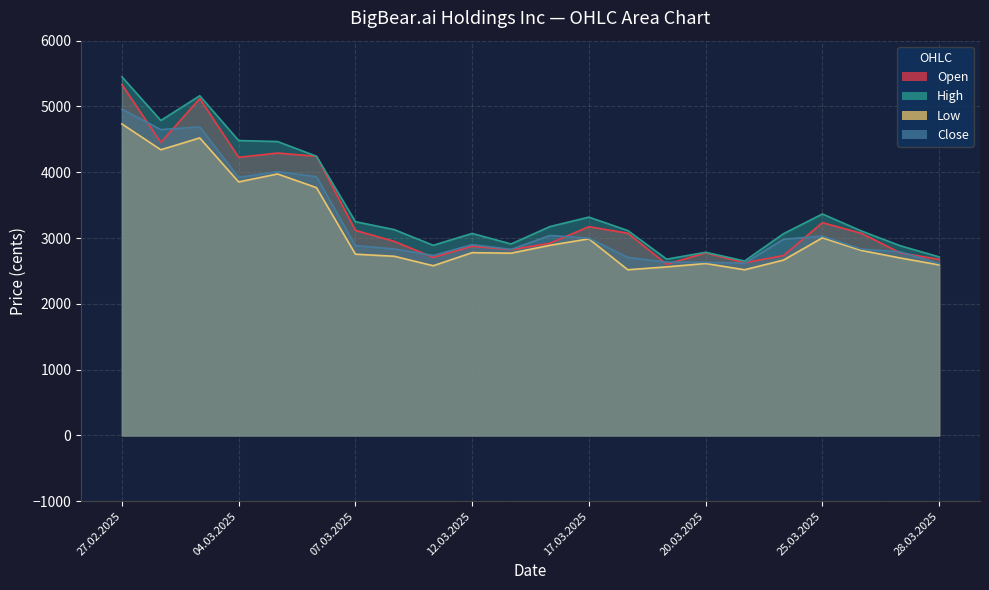

At how many categories does at least one series exceed 3431?

6